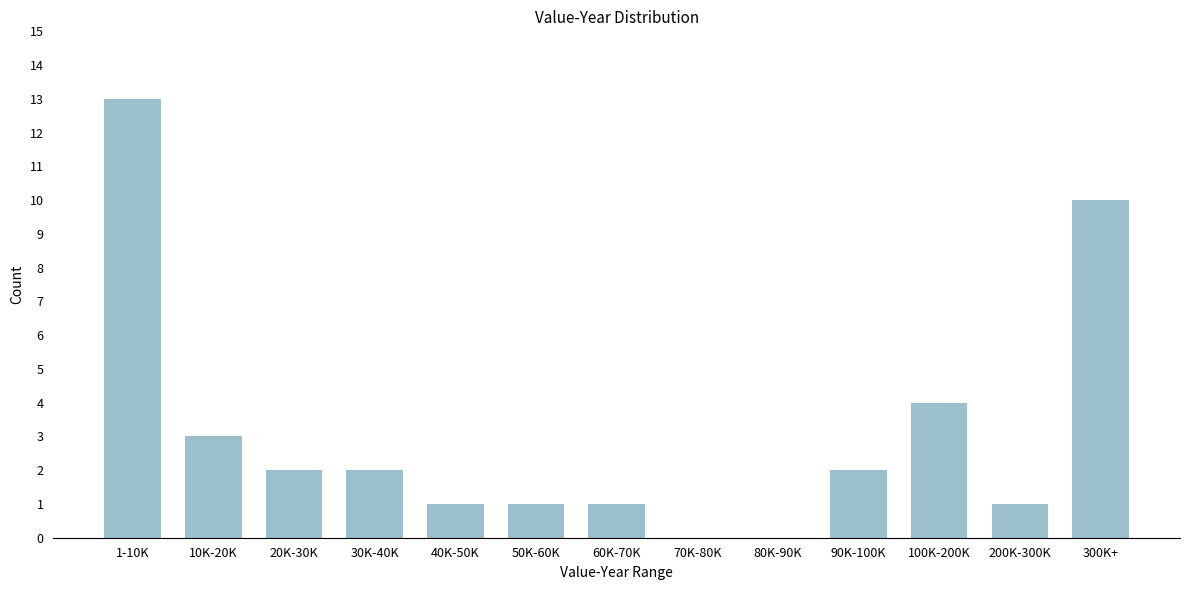

Reading left to right, list all the values displayed in this chart.

1-10K=13	10K-20K=3	20K-30K=2	30K-40K=2	40K-50K=1	50K-60K=1	60K-70K=1	70K-80K=0	80K-90K=0	90K-100K=2	100K-200K=4	200K-300K=1	300K+=10